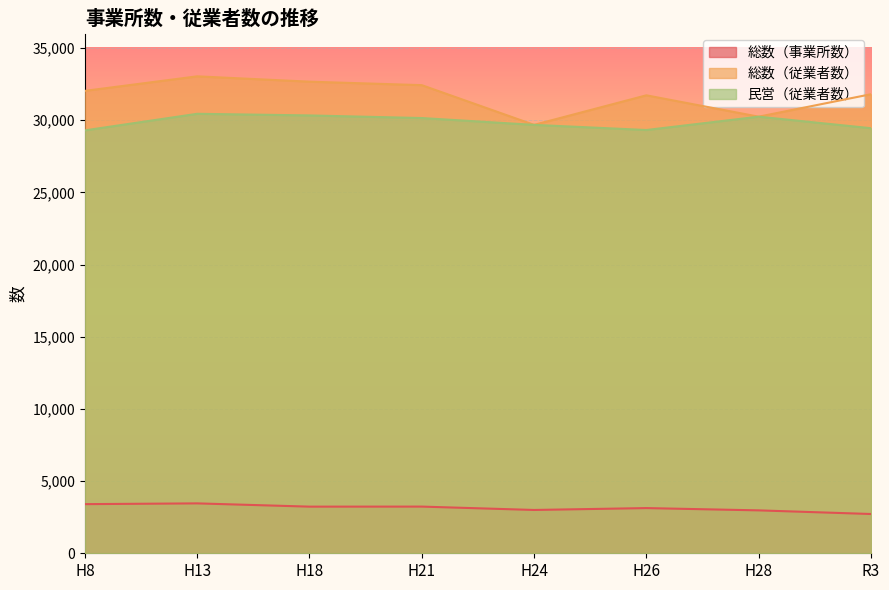

Reading left to right, transcribe all the data shown in this chart.

総数（事業所数）: 3403	3456	3230	3233	3000	3130	2972	2720
総数（従業者数）: 32028	33035	32665	32424	29673	31720	30240	31795
民営（従業者数）: 29292	30440	30327	30146	29673	29317	30240	29442